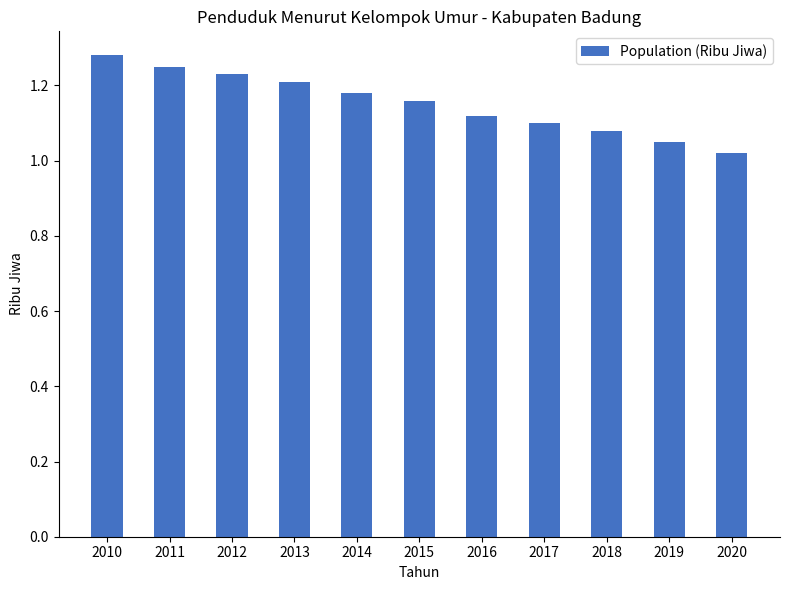

What is the sum of the values at 2013 and 2020?

2.2